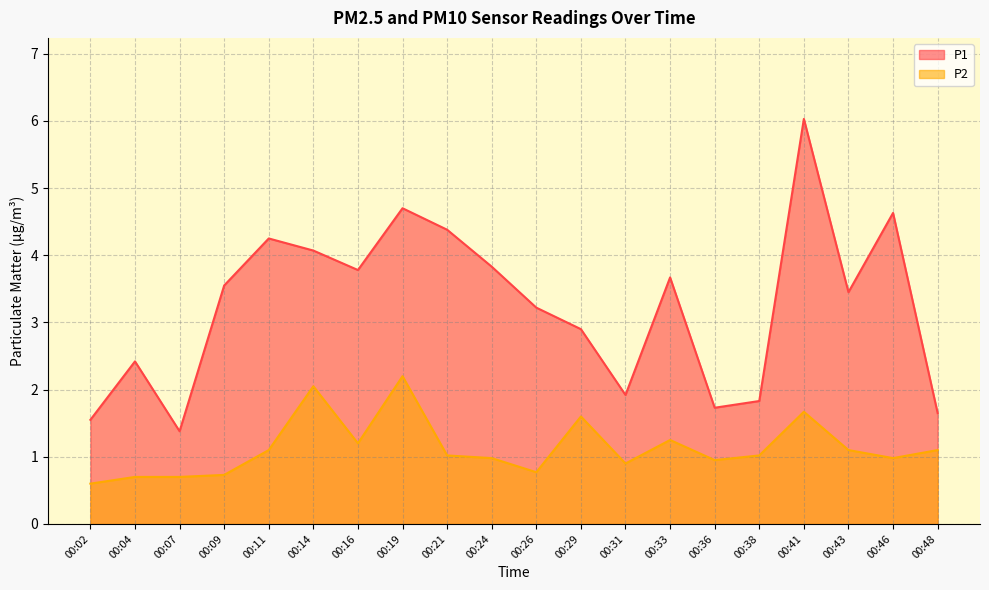

Between 00:11 and 00:19, which series saw the biggest shift?

P2